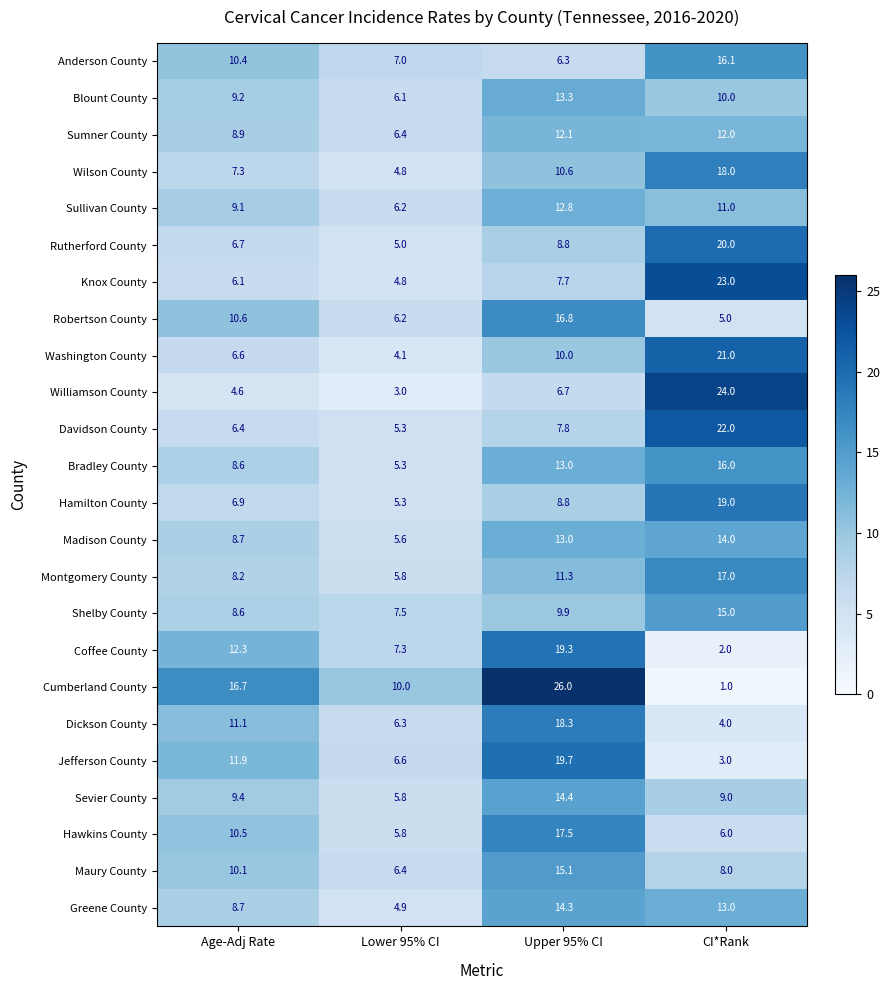

List the labels in order of Montgomery County value, largest first.

CI*Rank, Upper 95% CI, Age-Adj Rate, Lower 95% CI